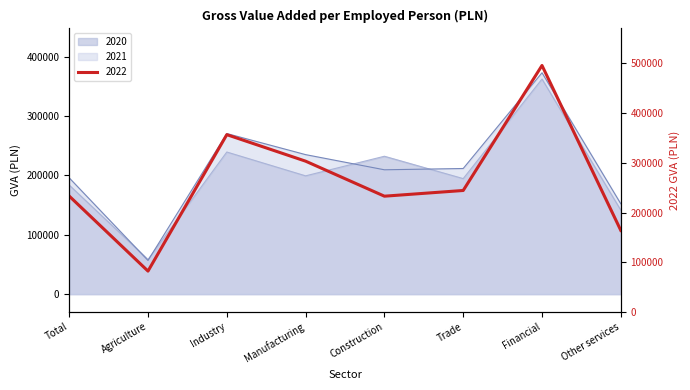

Between Manufacturing and Financial, which is larger?

Financial